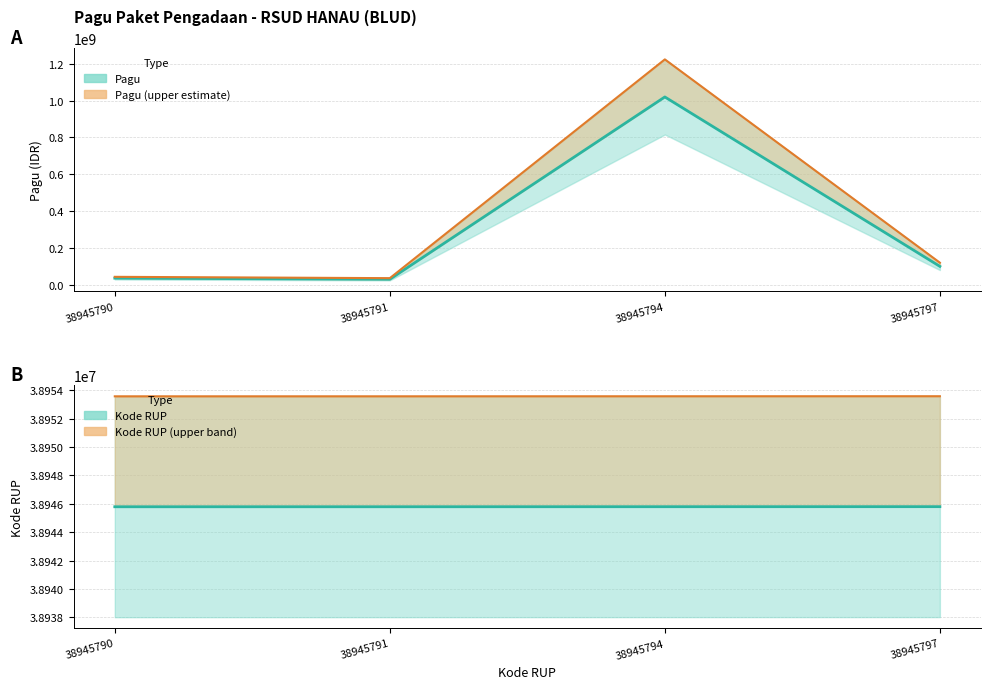

In Pagu, how many points are lower than both neighbors (excluding endpoints)?

1